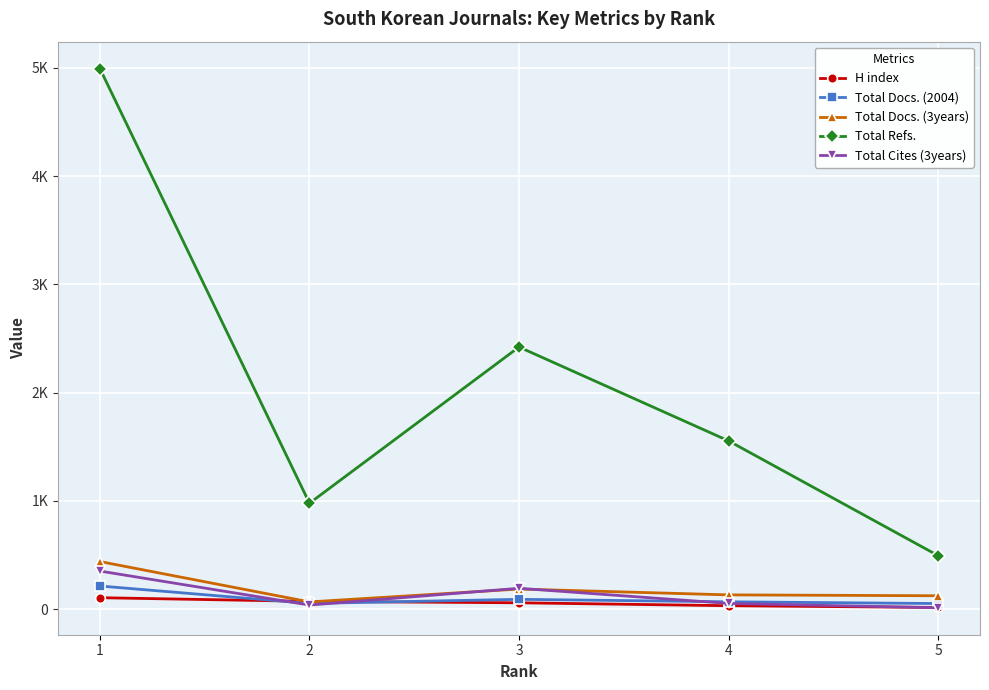

Does the chart have visible grid lines?

Yes